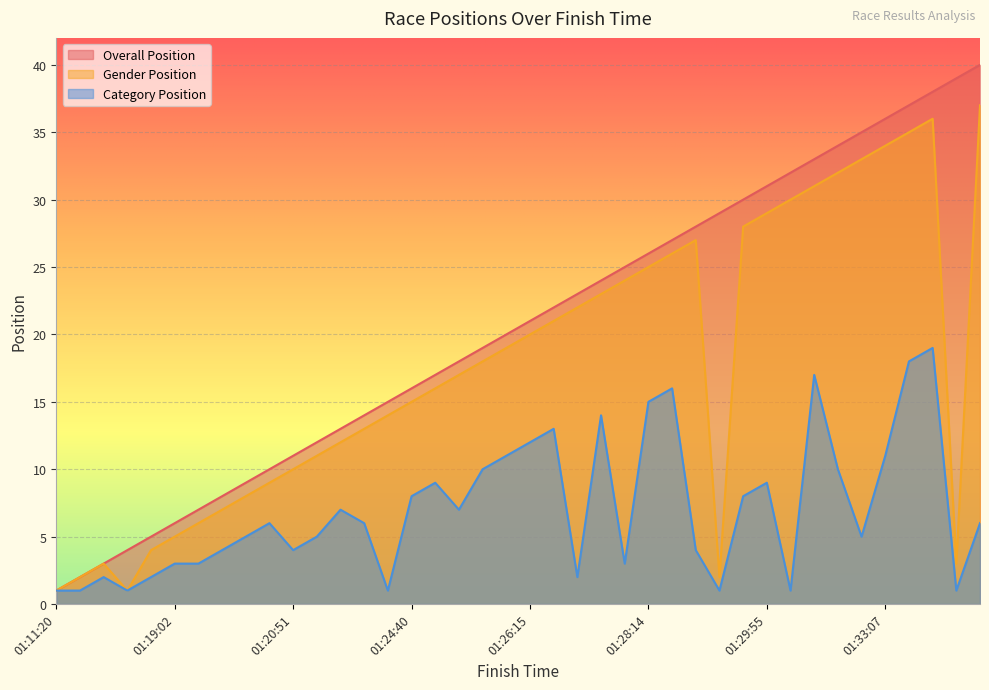

Is the value of Gender Position at 01:33:39 greater than the value of Category Position at 01:24:32?

Yes